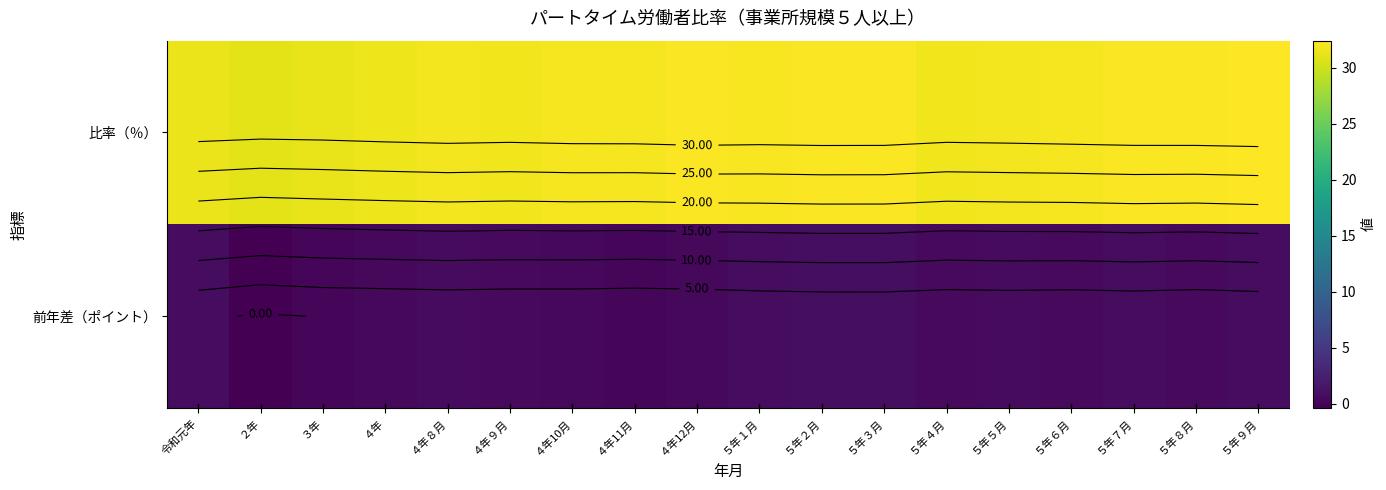

Read the 比率（％） value at ５年９月.

32.4